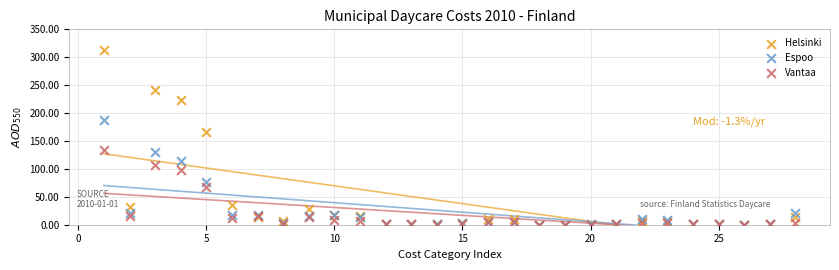

Which series has the largest Y range (max minus min)?

Helsinki